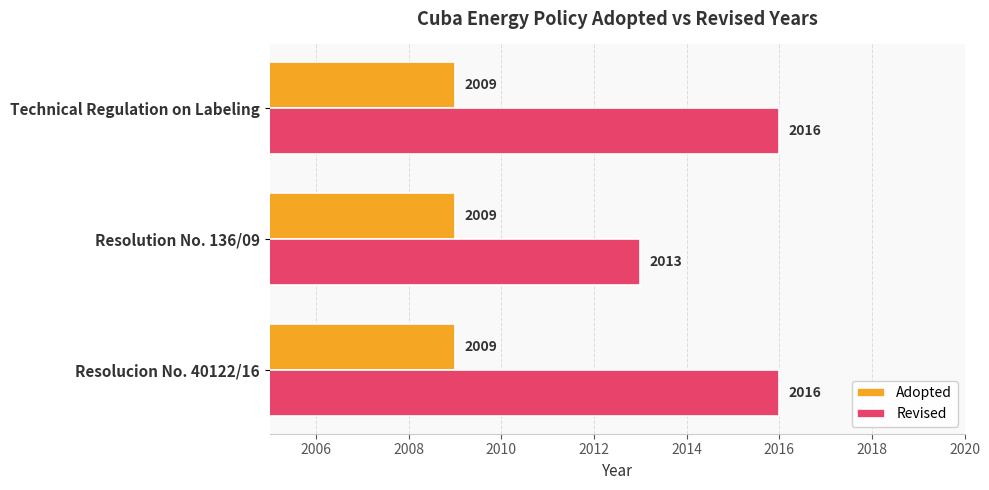

At which label does Revised reach its minimum?

Resolution No. 136/09